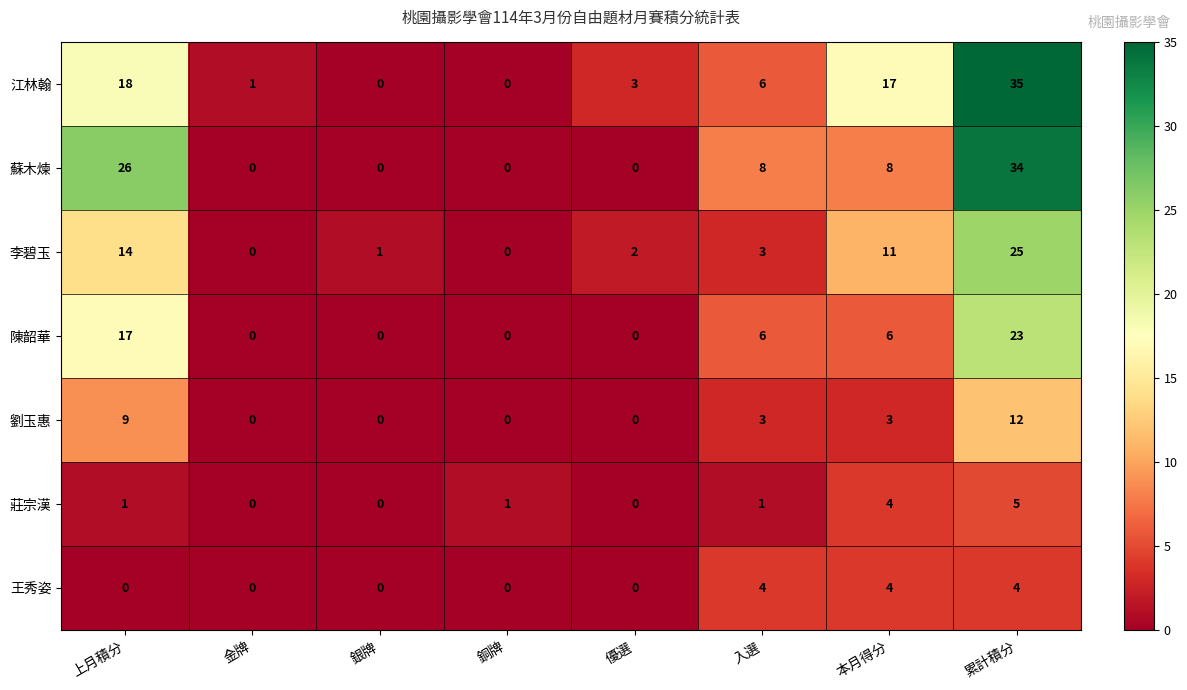

Which series has the largest total across all categories?

江林翰